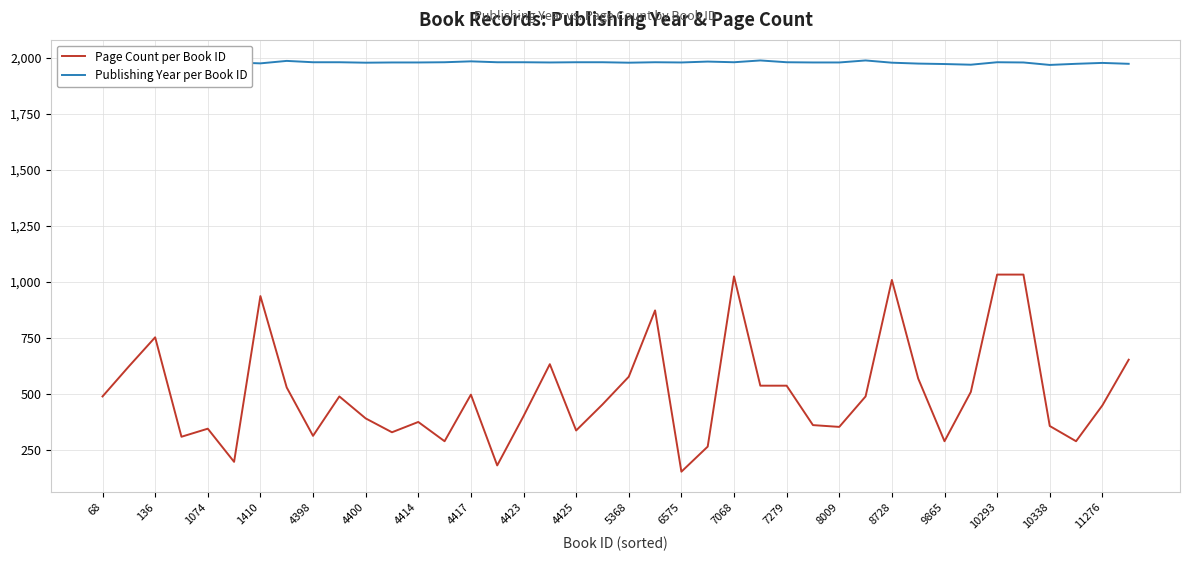

What is the maximum value for Publishing Year per Book ID?

1988